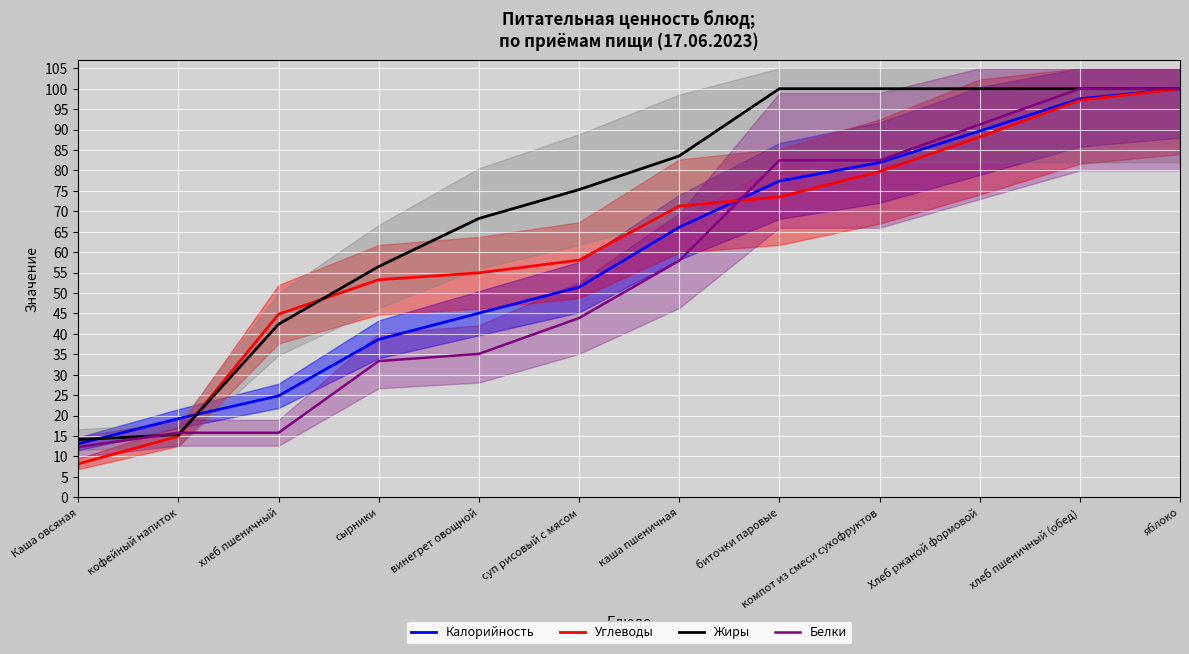

True or false: Углеводы has more than 0 interior local peaks.

False